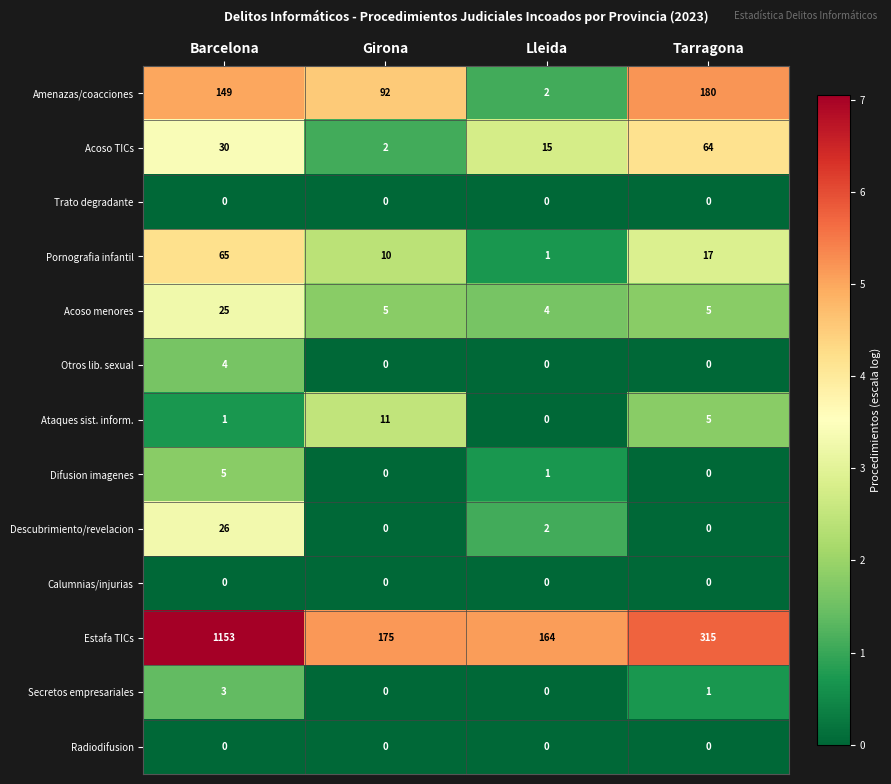

How many categories are shown in the chart?

4